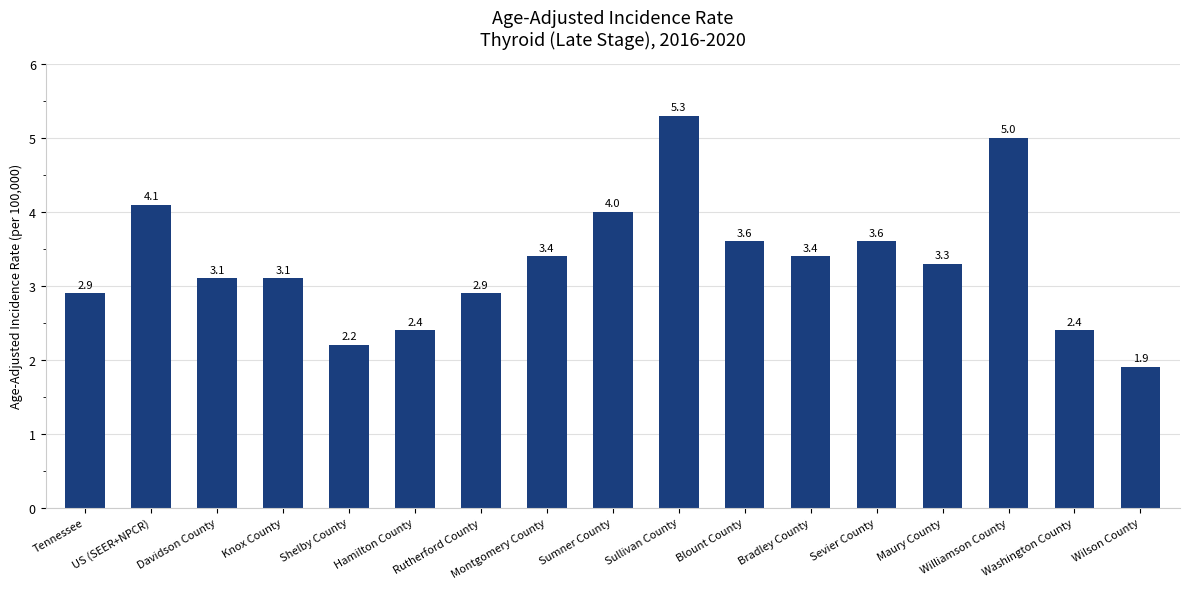

What is the label of the 7th bar from the right?

Blount County